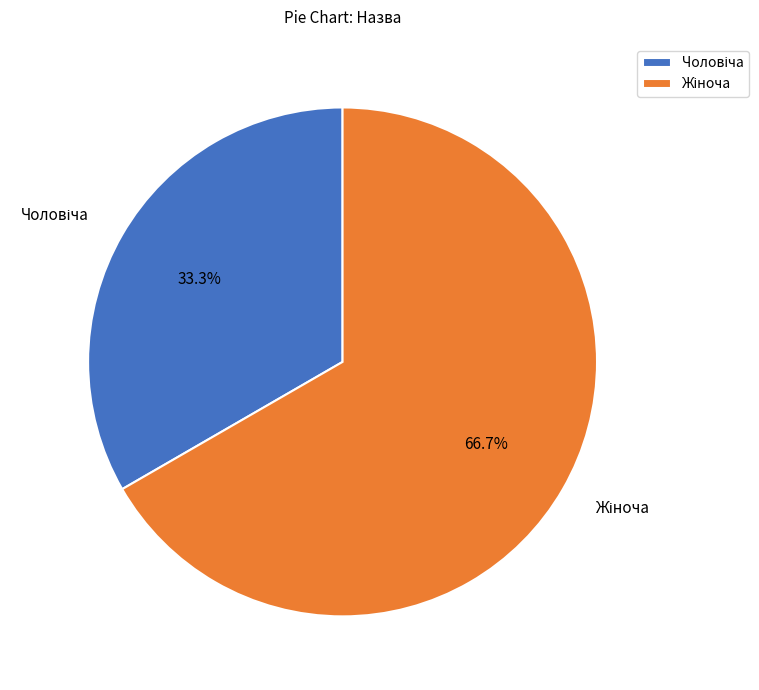

Is there a majority slice in this chart?

Yes